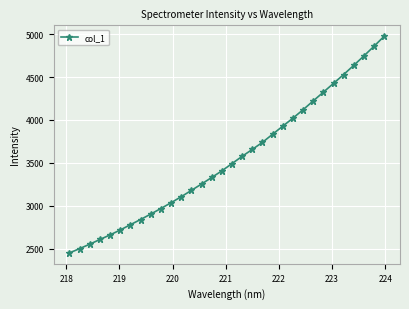

What is the maximum value shown in the chart?

4977.7